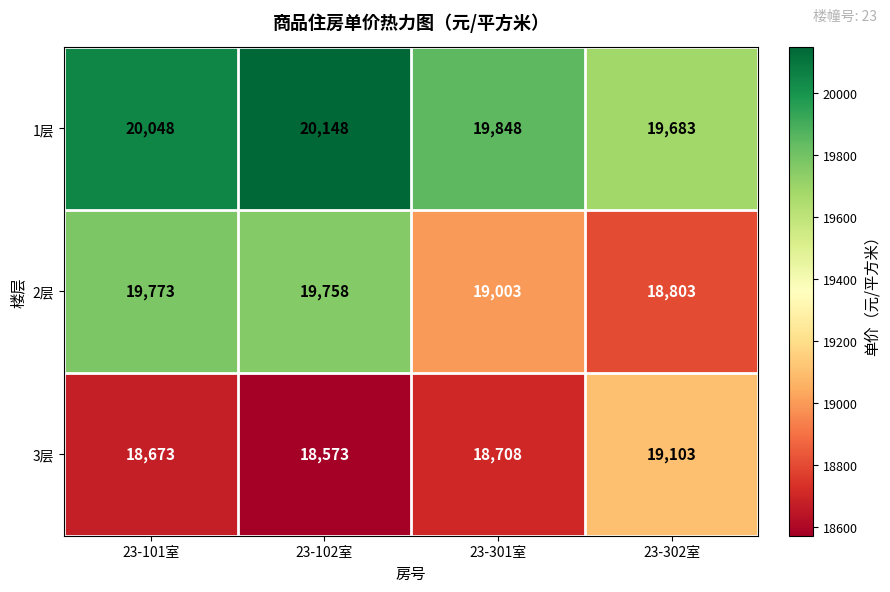

What is the approximate value of 3层 at 23-102室, to the nearest 100?

18600